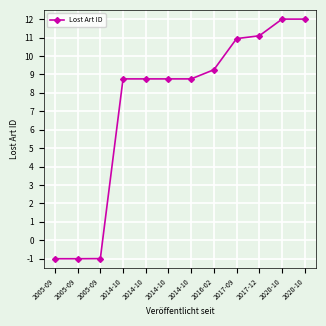

List the labels in order of value, smallest first.

2005-09, 2005-09, 2005-09, 2014-10, 2014-10, 2014-10, 2014-10, 2016-02, 2017-09, 2017-12, 2020-10, 2020-10